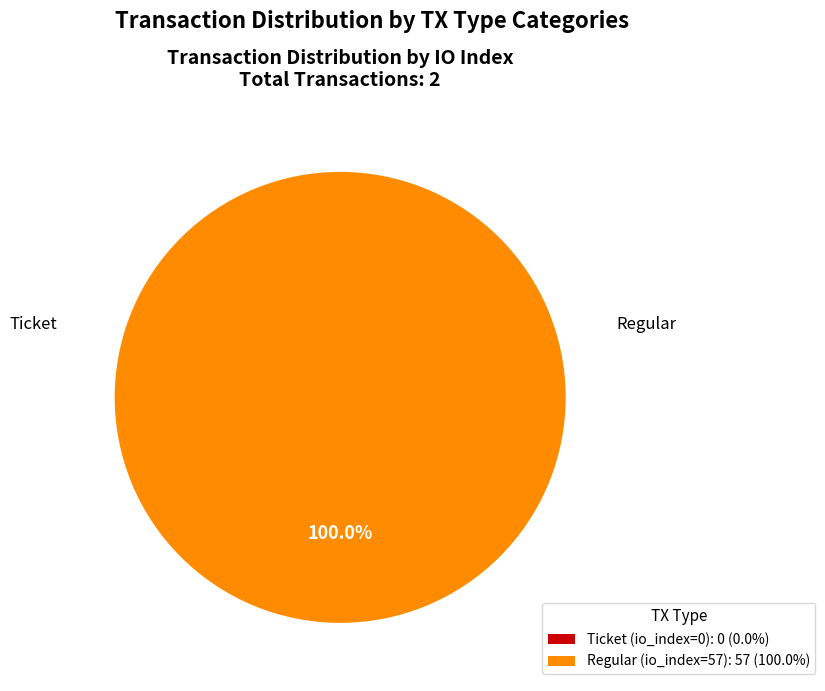

Does any single category account for the majority?

Yes